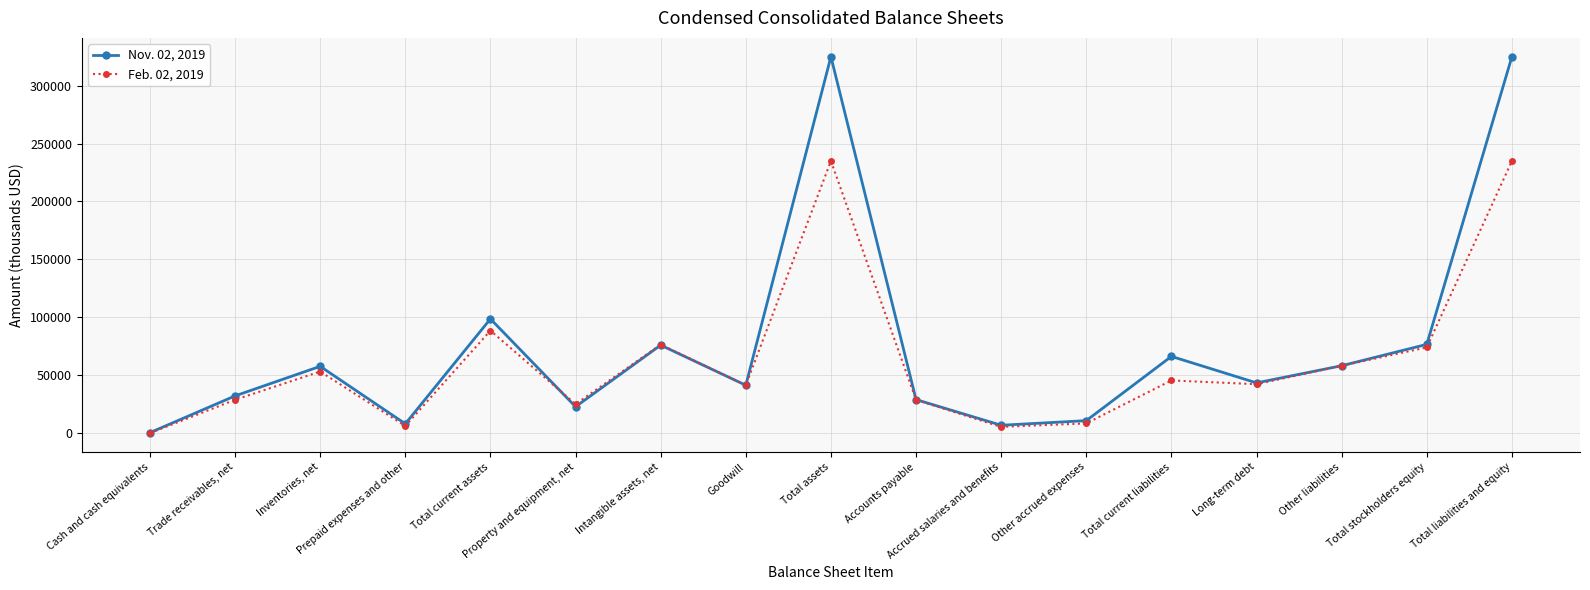

At which category does the chart reach its minimum across all series?

Cash and cash equivalents